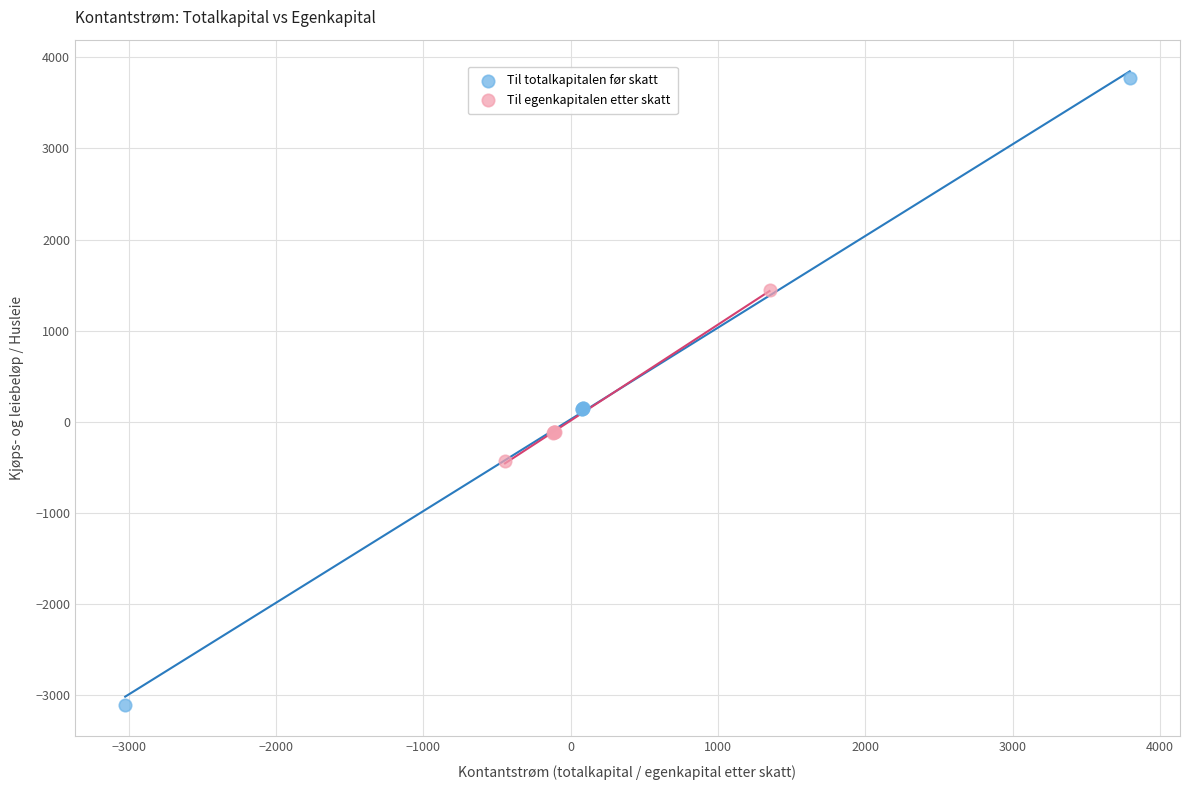

Which series contains the lowest Y value?

Til totalkapitalen før skatt